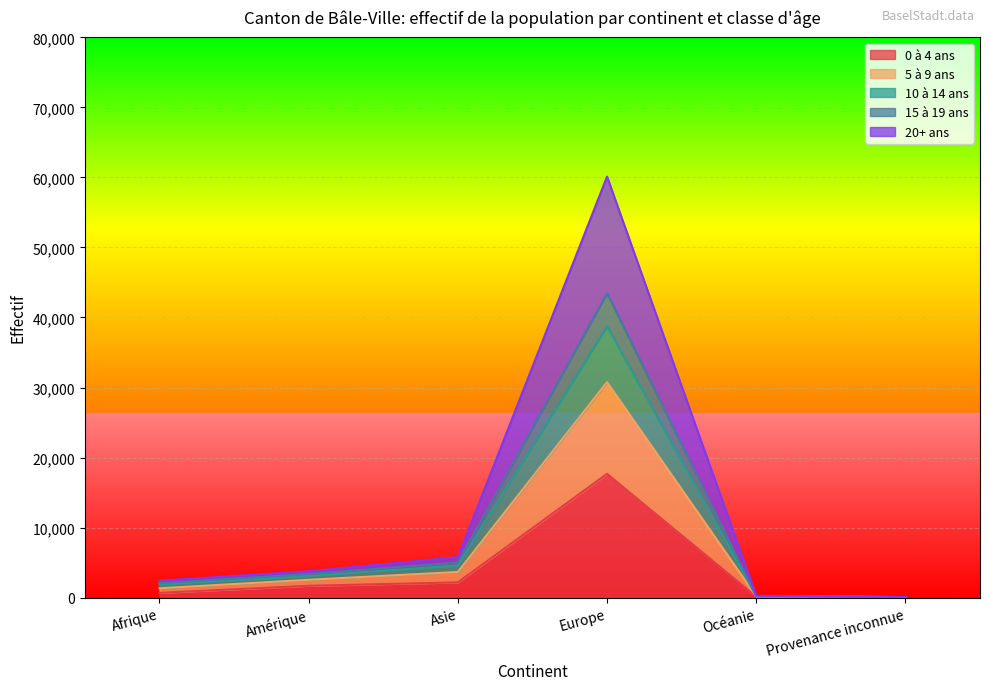

At how many categories does at least one series exceed 55542?

1